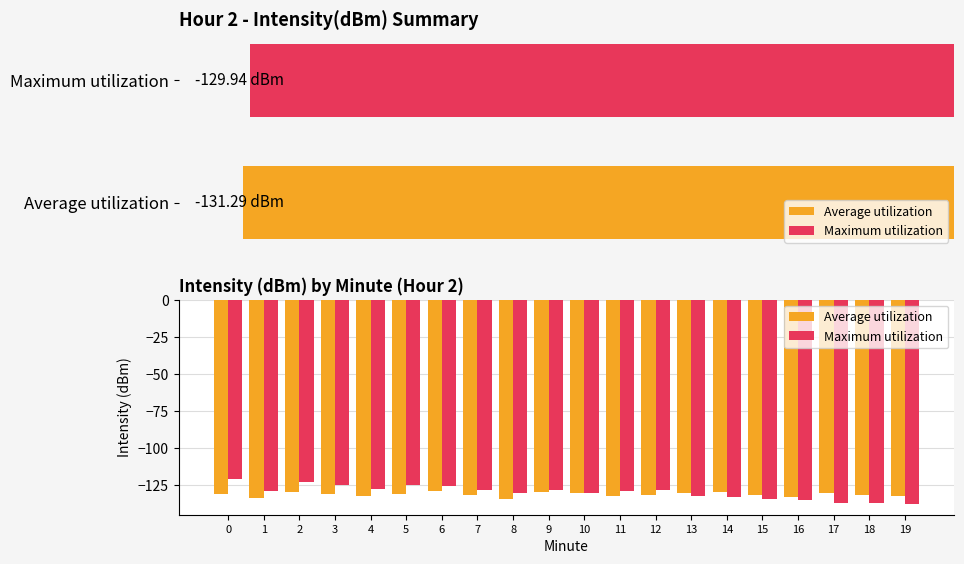

How many data points in Maximum utilization are above -128?

6